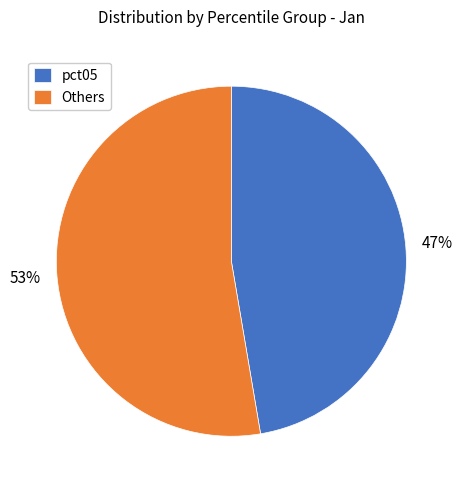

Do pct05 and Others together represent more than half of the pie?

Yes